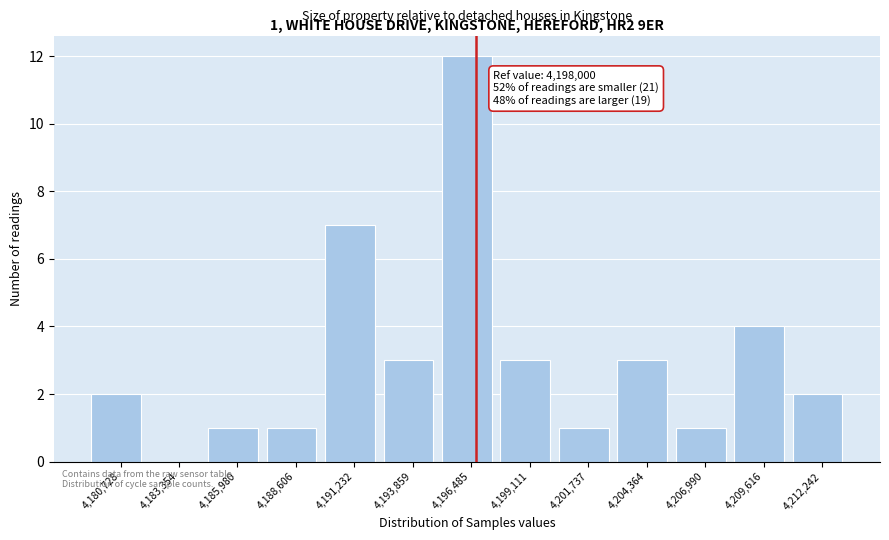

Reading left to right, list all the values displayed in this chart.

4,180,728=2	4,183,354=0	4,185,980=1	4,188,606=1	4,191,232=7	4,193,859=3	4,196,485=12	4,199,111=3	4,201,737=1	4,204,364=3	4,206,990=1	4,209,616=4	4,212,242=2